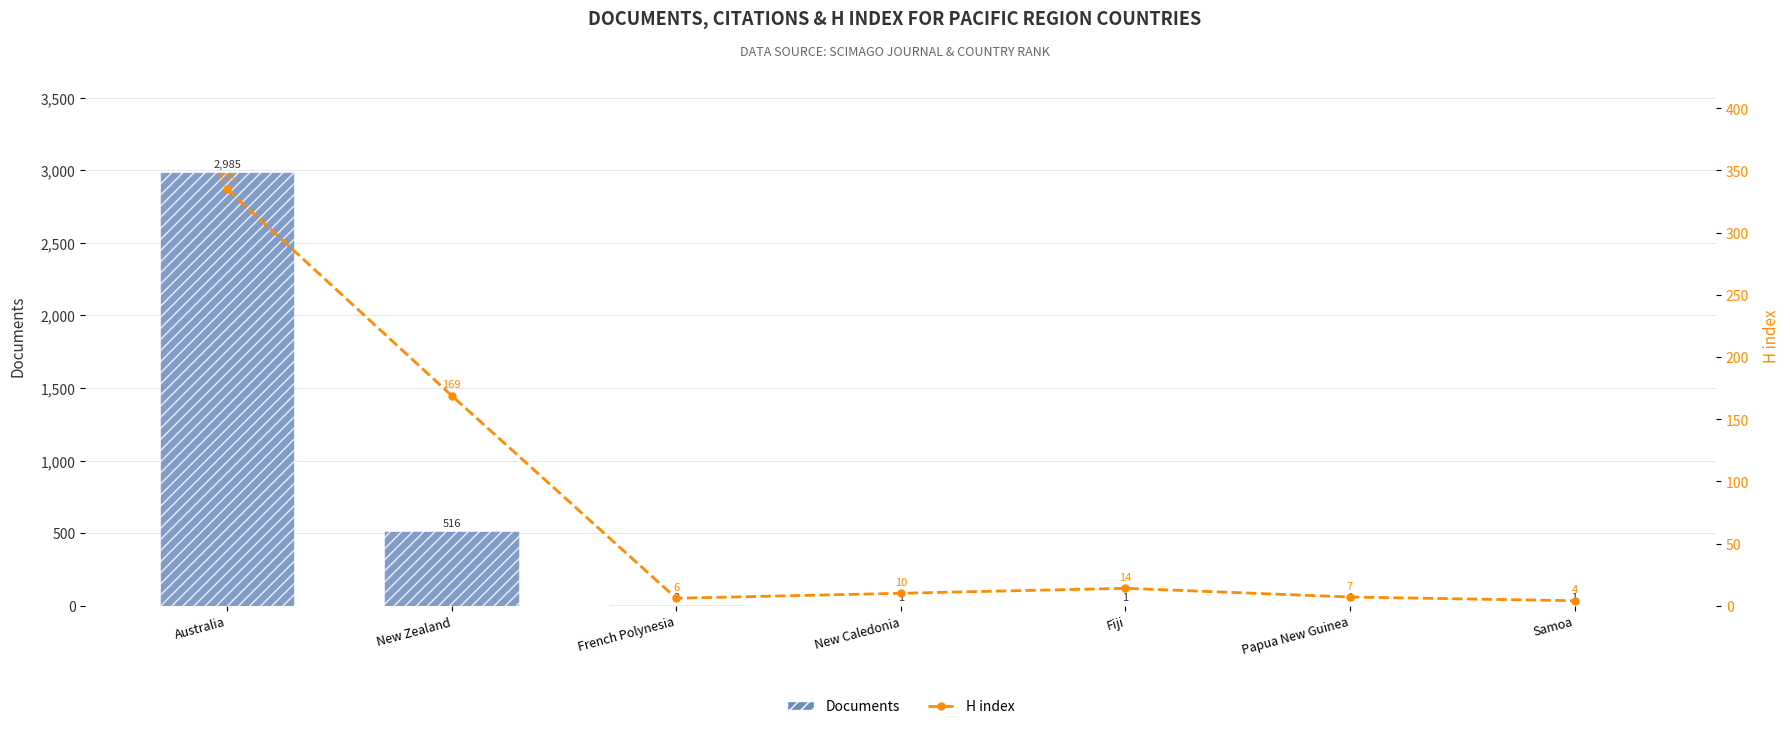

List the series in order of their peak value, lowest first.

H index, Documents